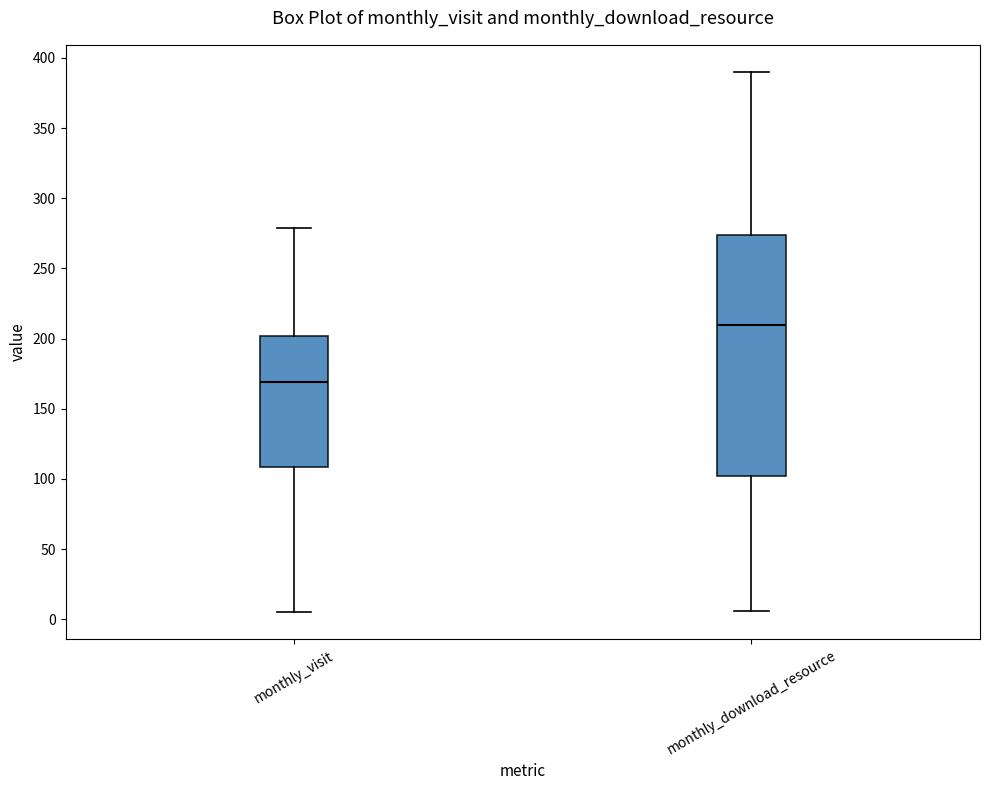

Where does the lower whisker of the box for monthly_visit end on the y-axis? The values are not printed on the chart, so give them approximately, as read against the axis.

5